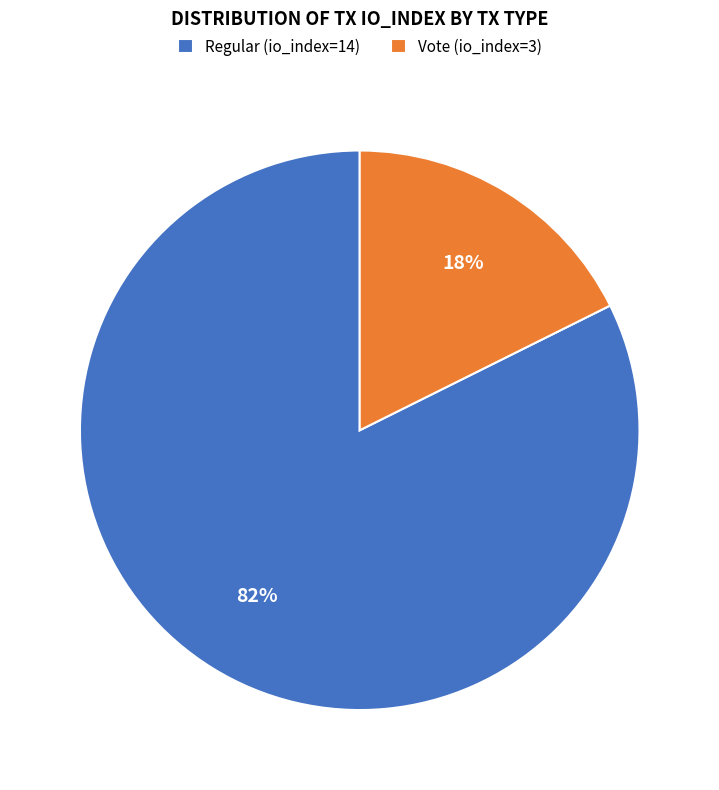

Is it true that Regular (io_index=14) is 82% of the pie?

True